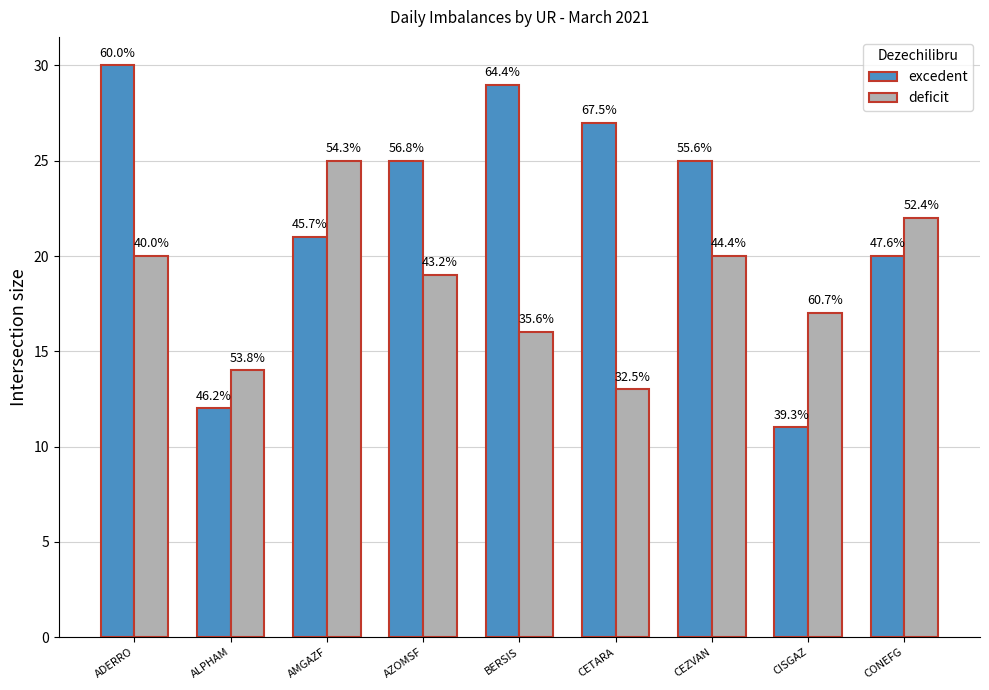

Reading left to right, extract all data points from this chart.

excedent: 30	12	21	25	29	27	25	11	20
deficit: 20	14	25	19	16	13	20	17	22